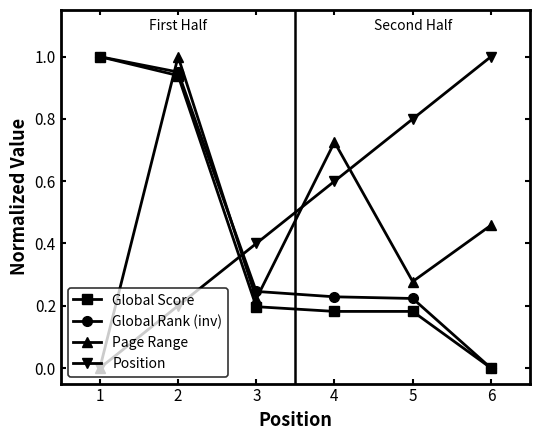

Rank the series at 5 from lowest to highest value.

Global Score, Global Rank (inv), Page Range, Position